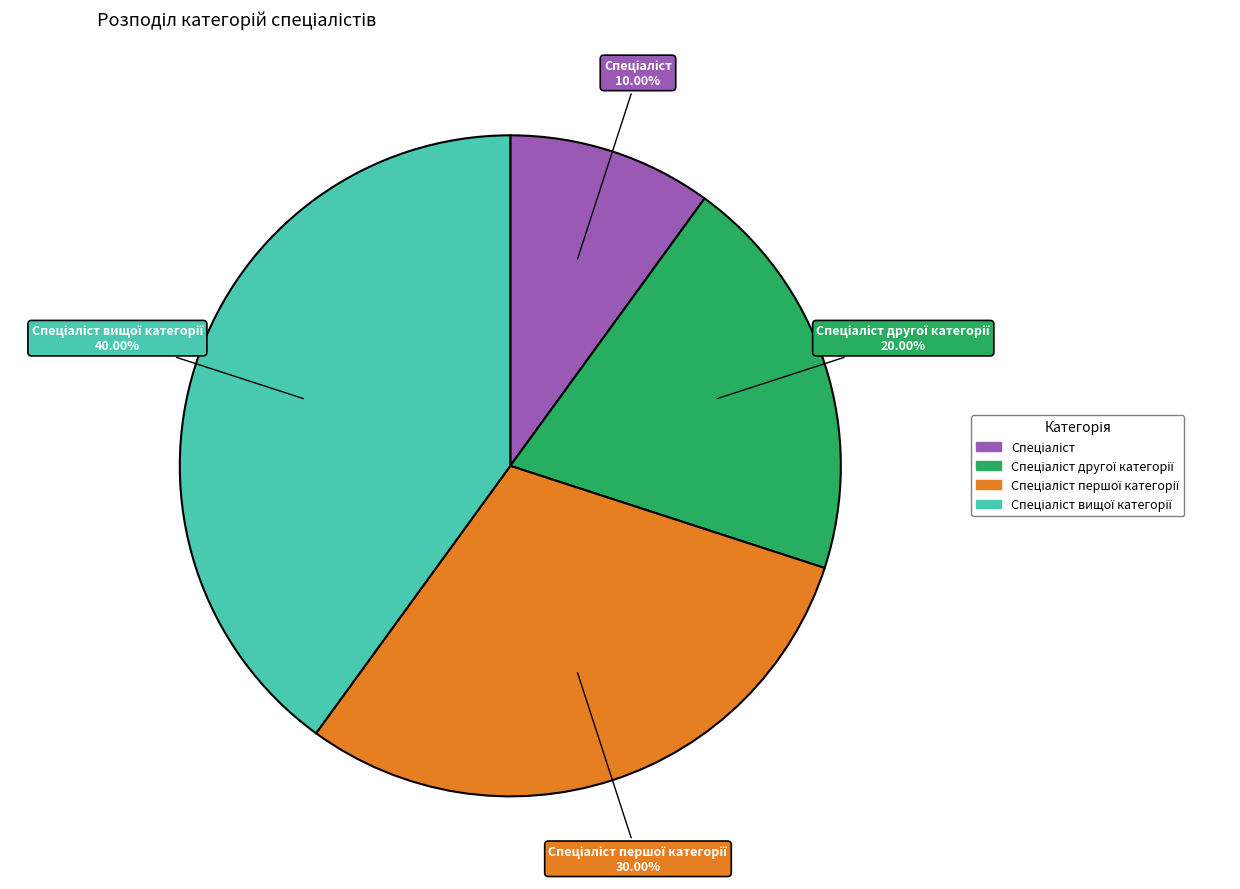

Is there a majority slice in this chart?

No